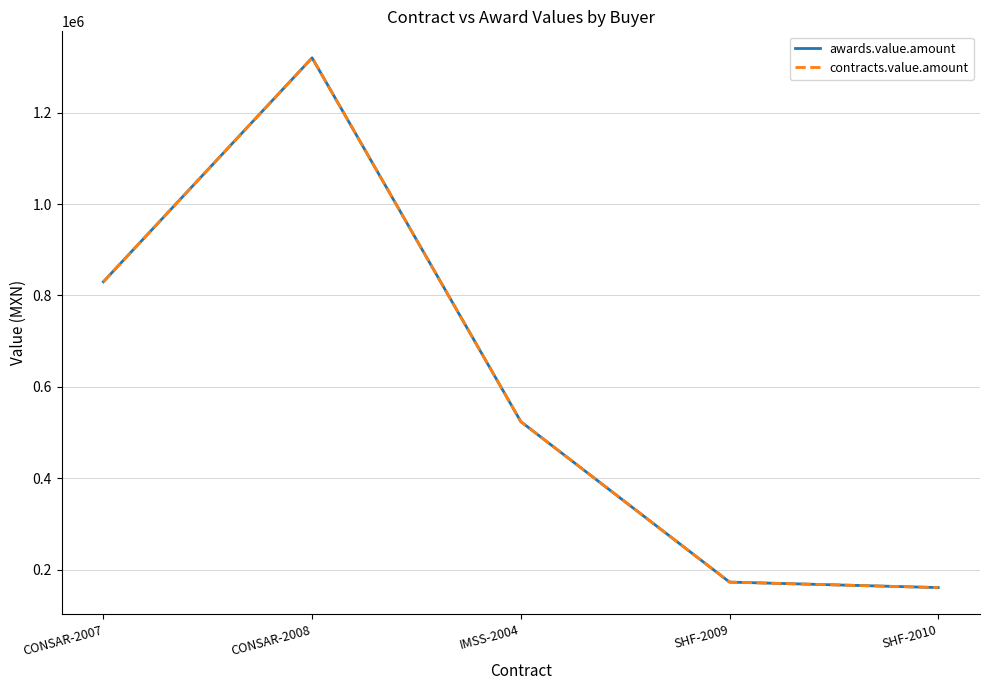

Which series has the largest total across all categories?

awards.value.amount